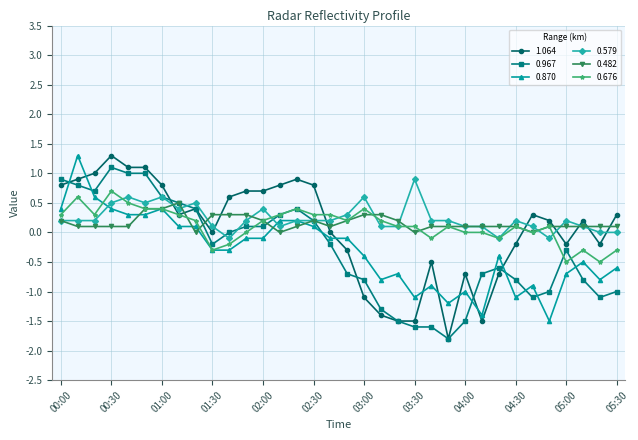

What is the minimum value for 0.967?

-1.8